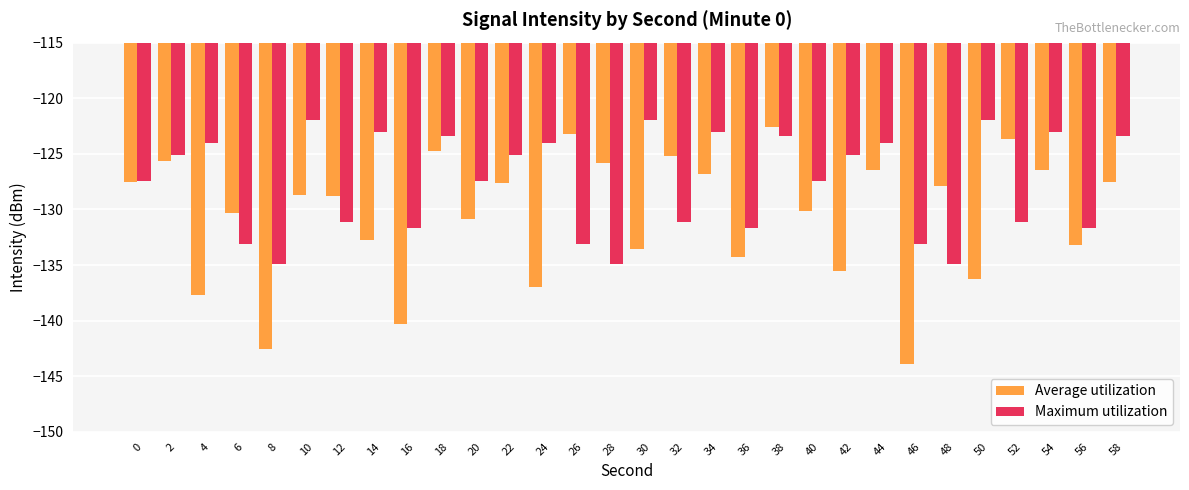

What is the difference between the highest and lowest values at 40?

2.7